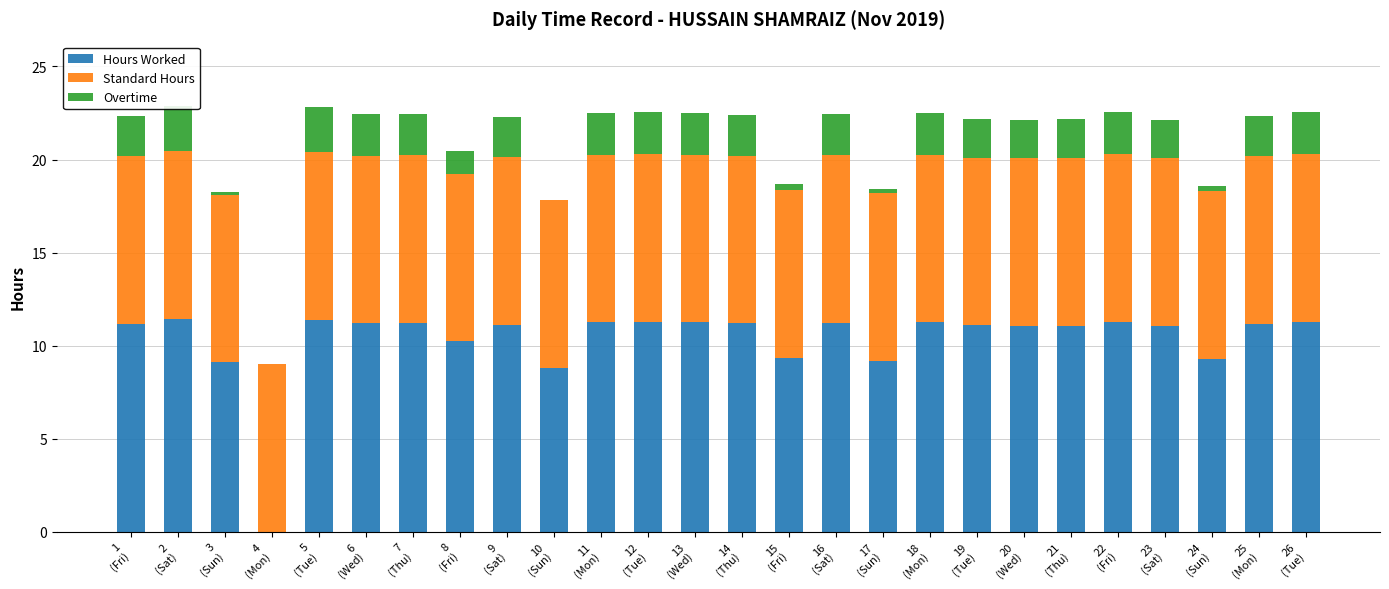

What is the total value across all series at 15
(Fri)?

18.7